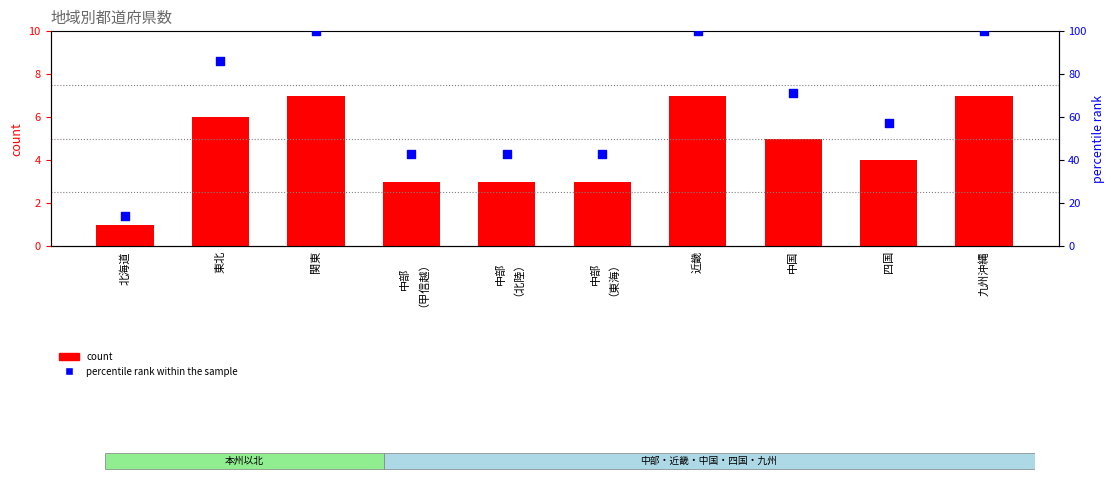

Which series has the largest total across all categories?

percentile rank within the sample